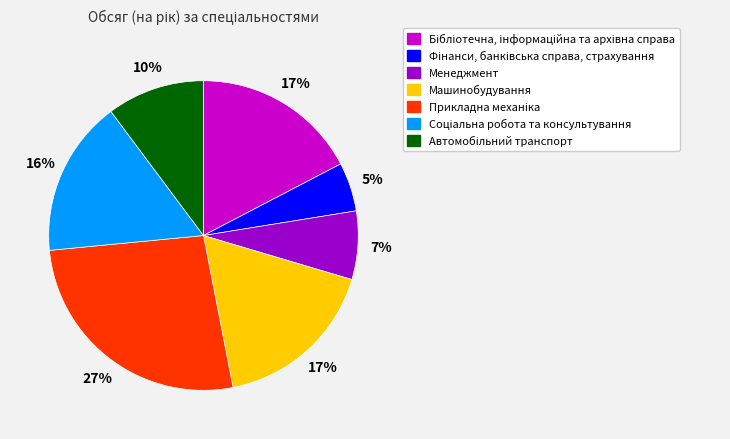

Is it true that Машинобудування is 3% of the pie?

False